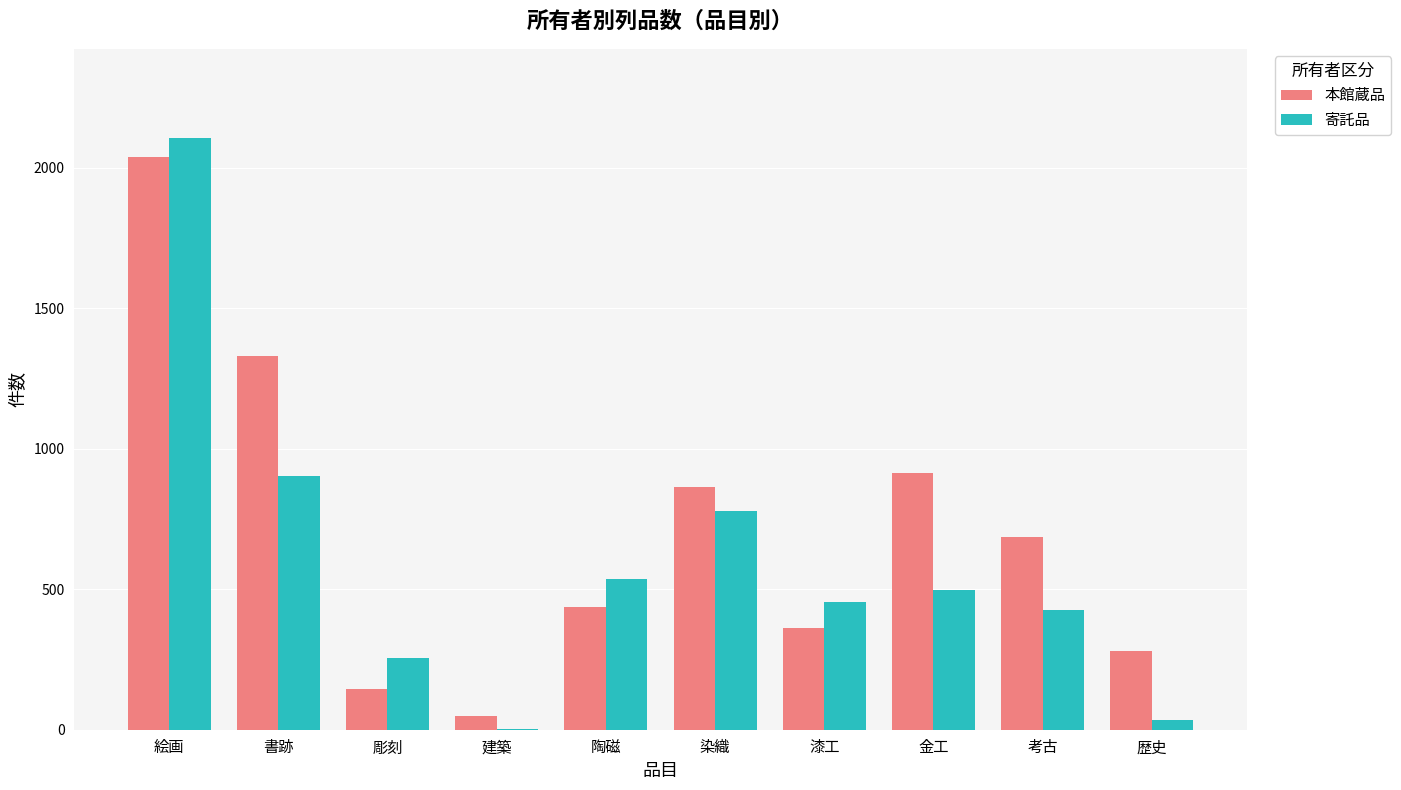

Which category has the highest value across all series?

絵画